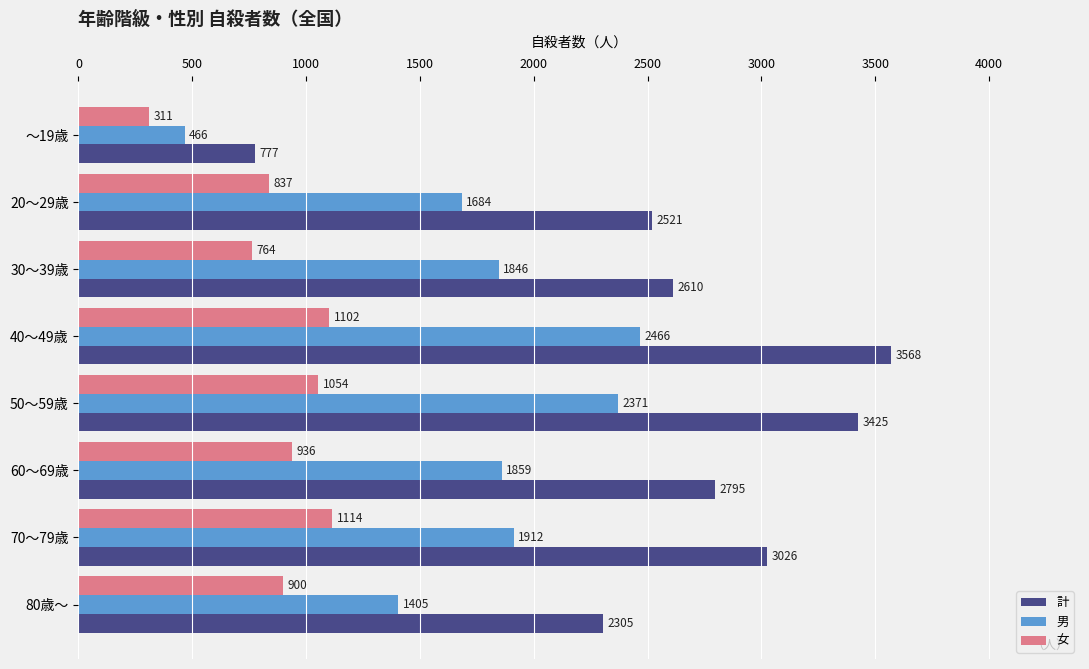

At 60～69歳, list the series in order from smallest to largest.

女, 男, 計